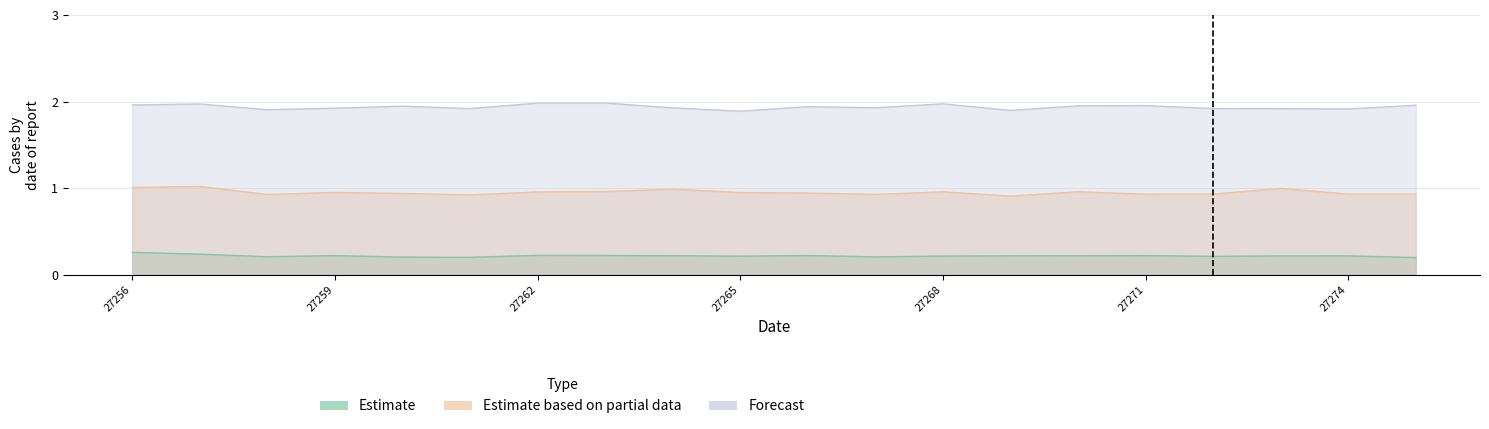

What is the total value across all series at 27265?

3.1